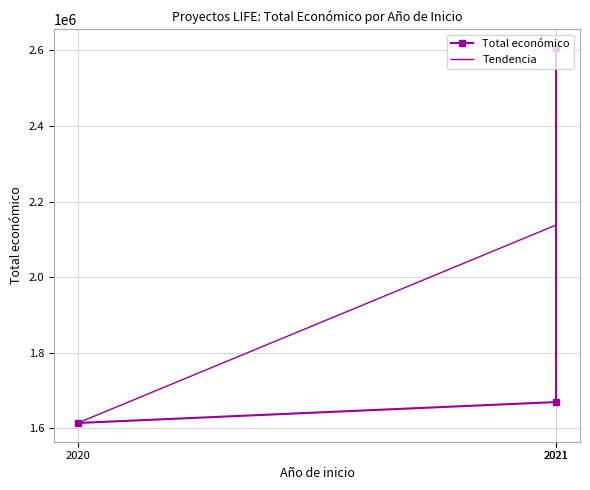

True or false: the data shows 1669400 at 2021.

True